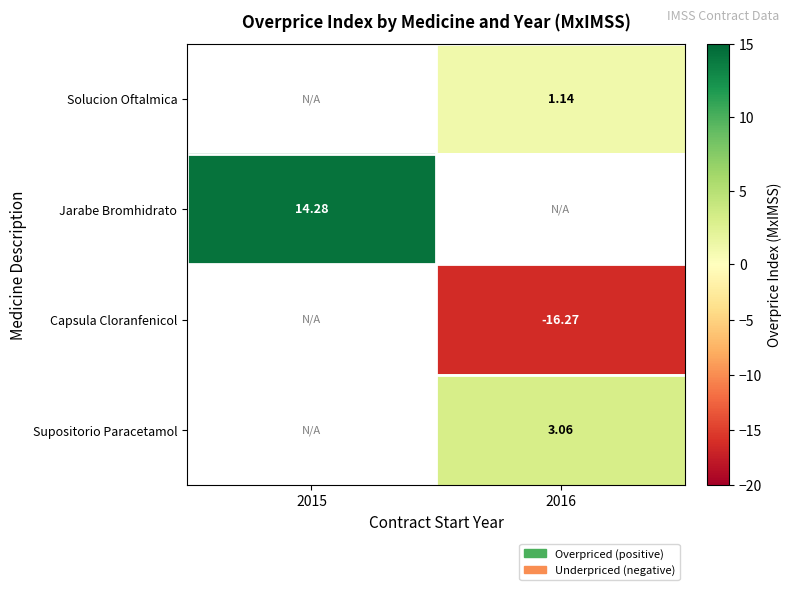

The value of Capsula Cloranfenicol at 2016 is -28.3. True or false?

False